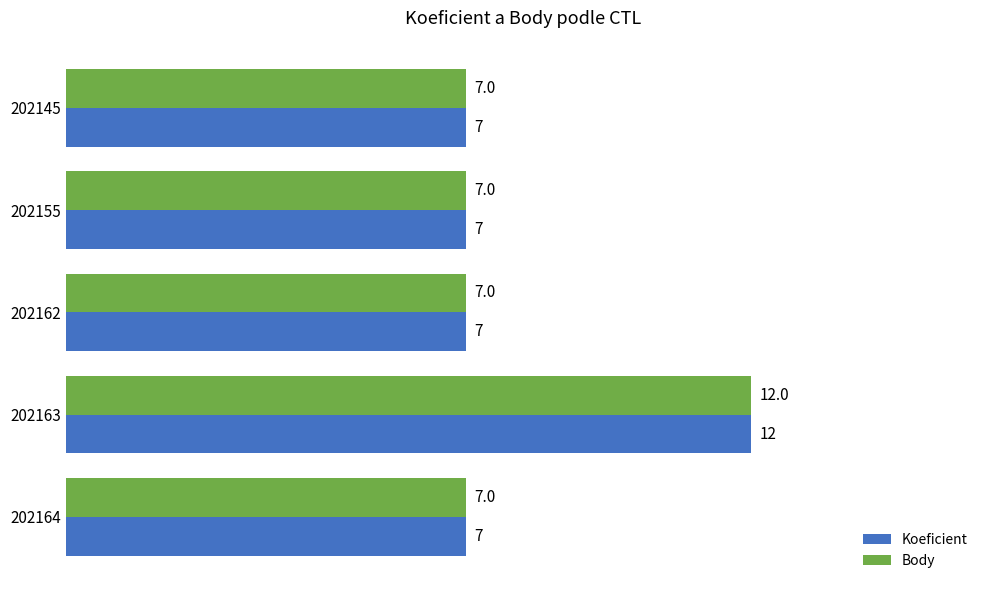

What is the sum of all Koeficient values?

40